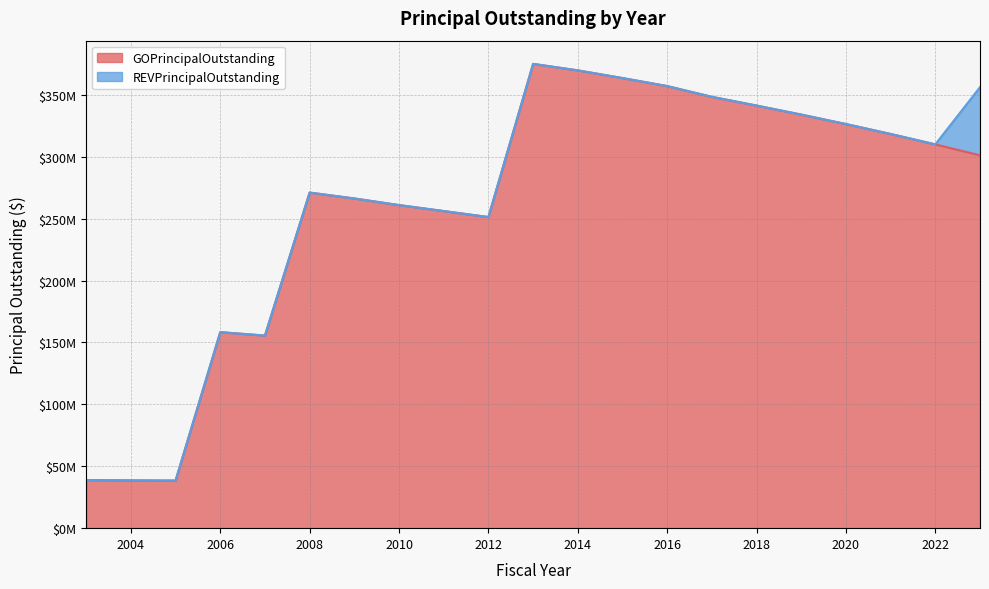

How many points are lower than both their immediate neighbors (excluding endpoints)?

3